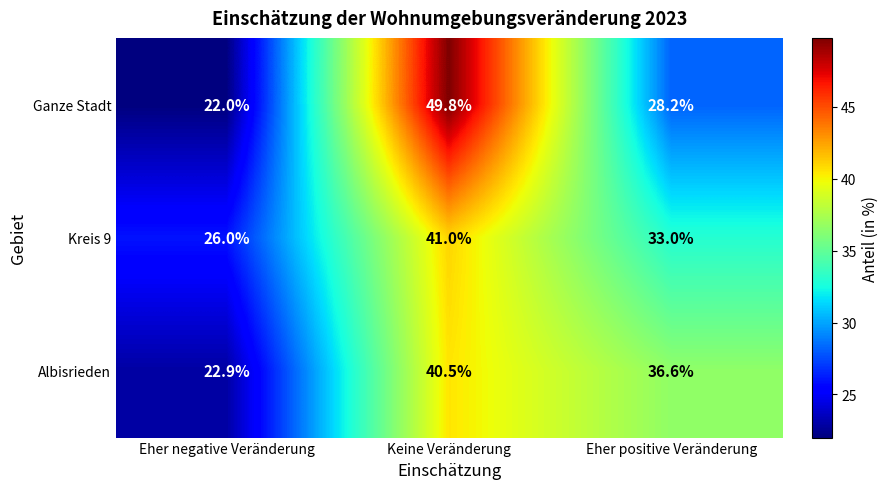

List the series in order of their peak value, highest first.

Ganze Stadt, Kreis 9, Albisrieden